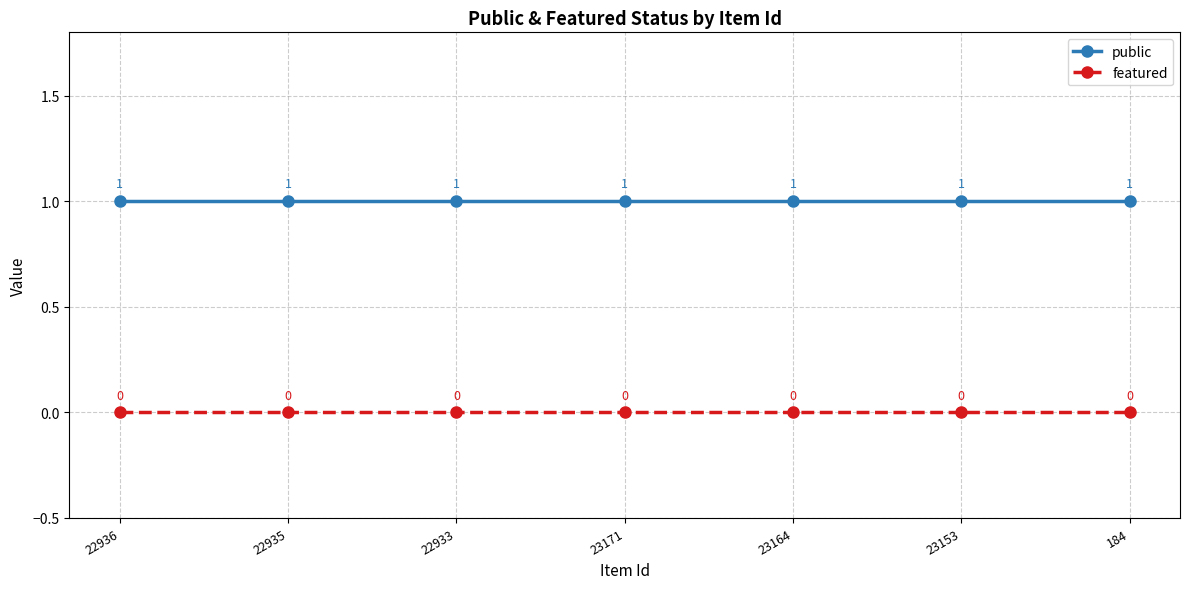

How many lines are shown in the chart?

2